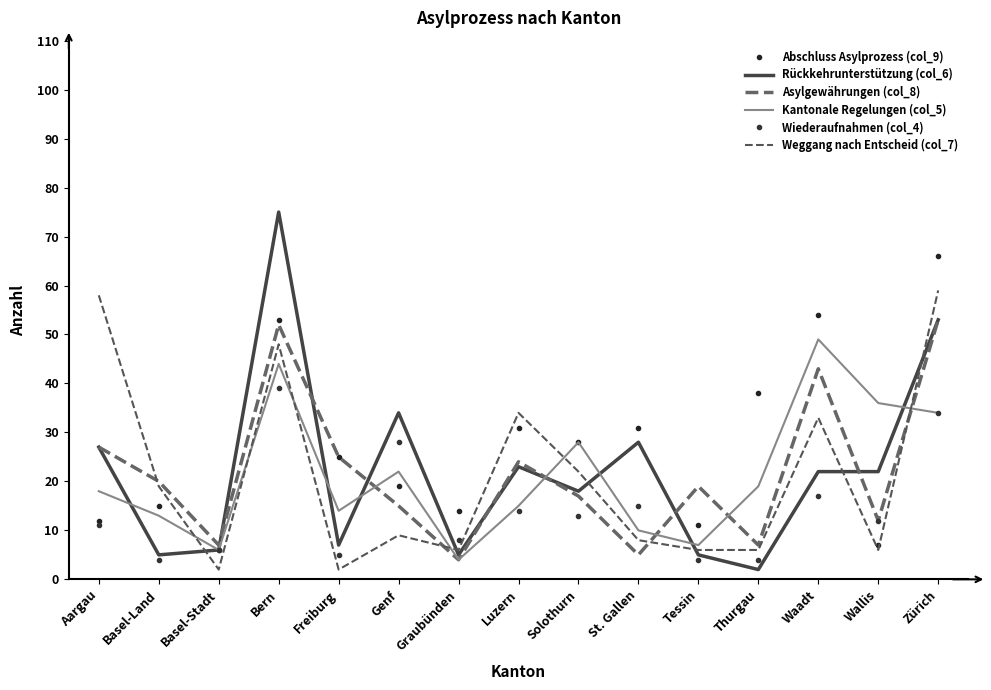

Is this an area chart (filled region under the line)?

No